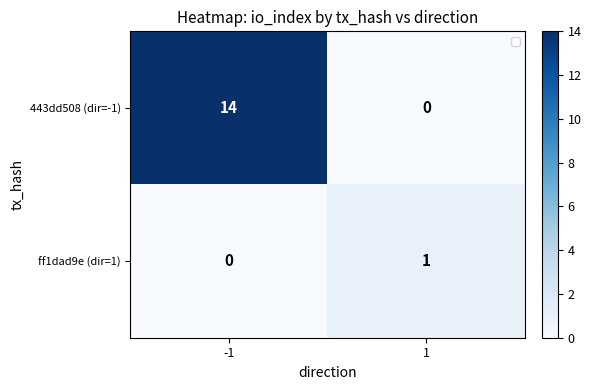

Rank the series at 1 from lowest to highest value.

443dd508 (dir=-1), ff1dad9e (dir=1)